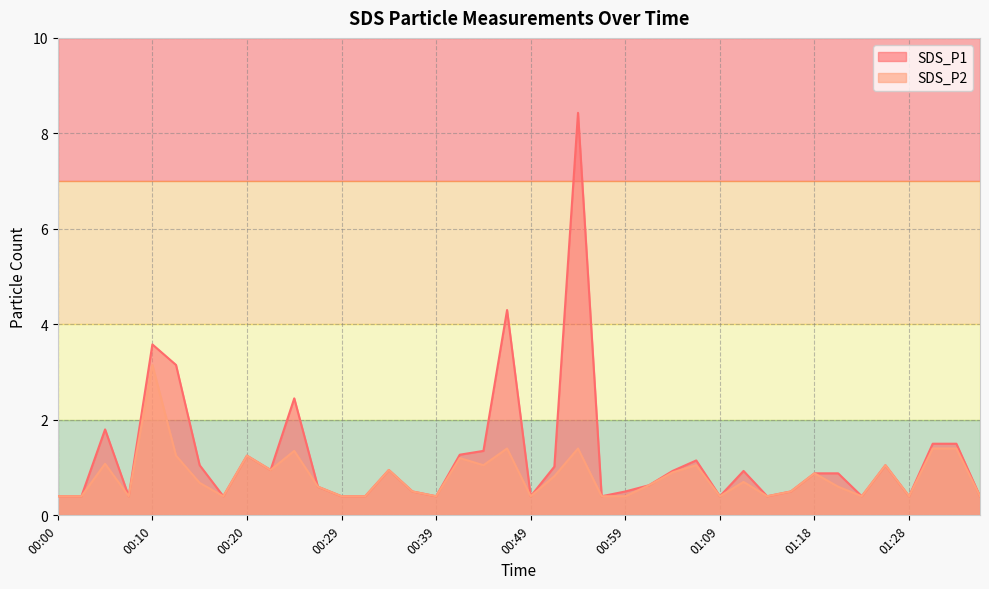

Which category has the lowest value in the SDS_P1 series?

00:00